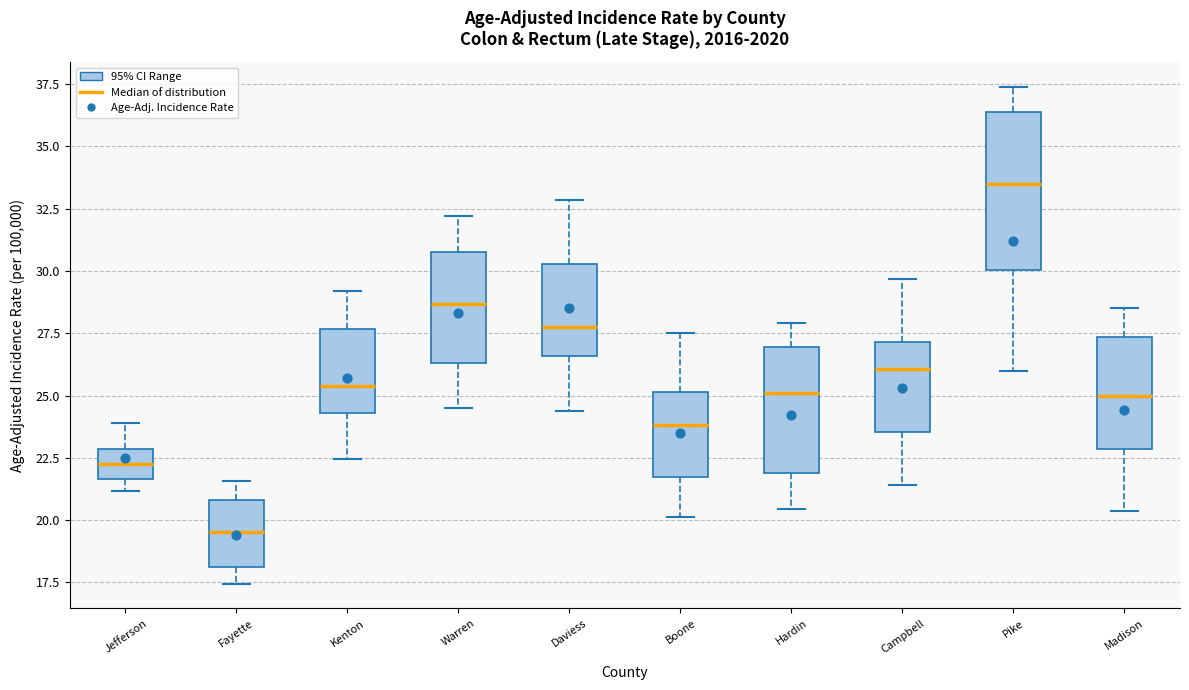

Which box has the highest median line?

Pike